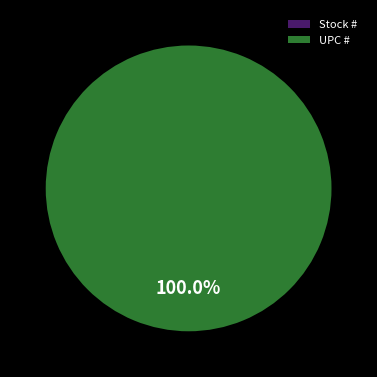

True or false: UPC # accounts for 99% of the total.

False